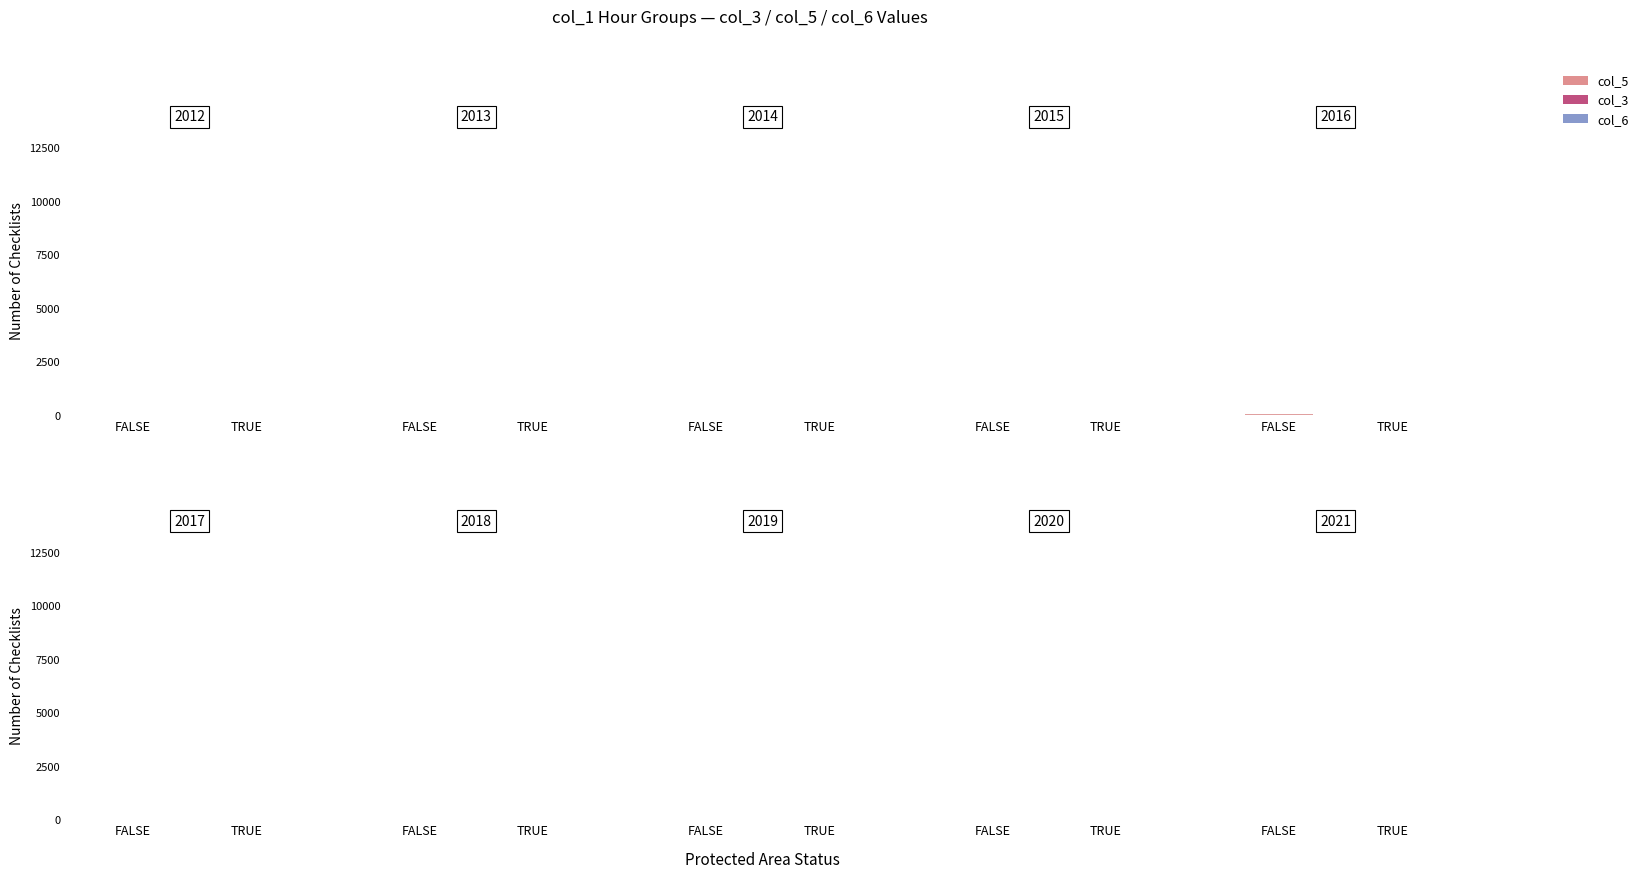

At which label does col_6 first exceed 7?

FALSE